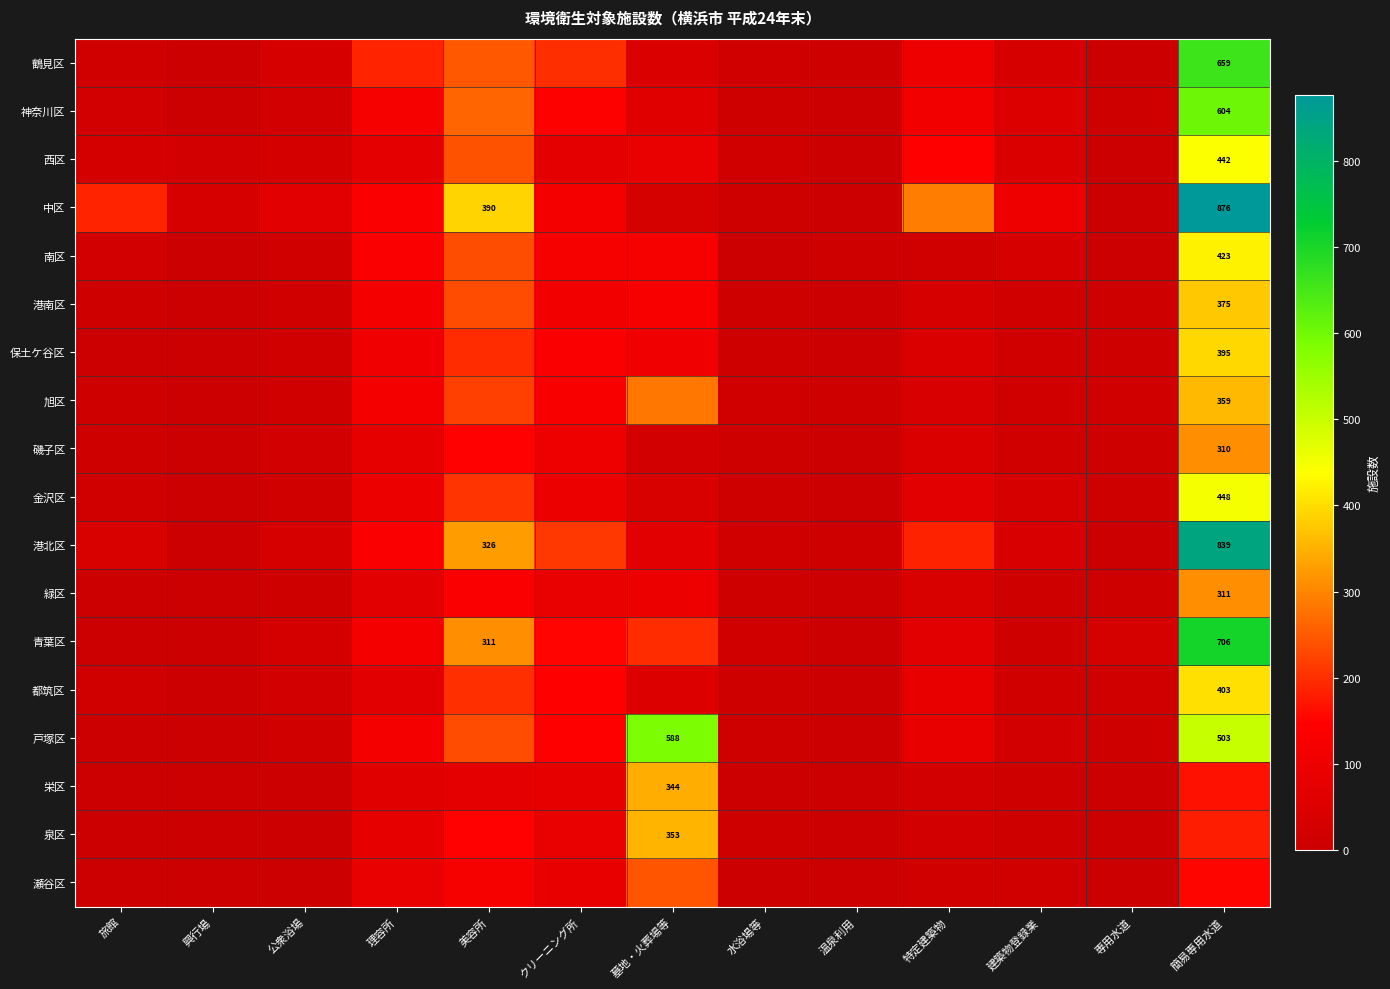

True or false: 都筑区 has a value of 9 at 水浴場等.

True